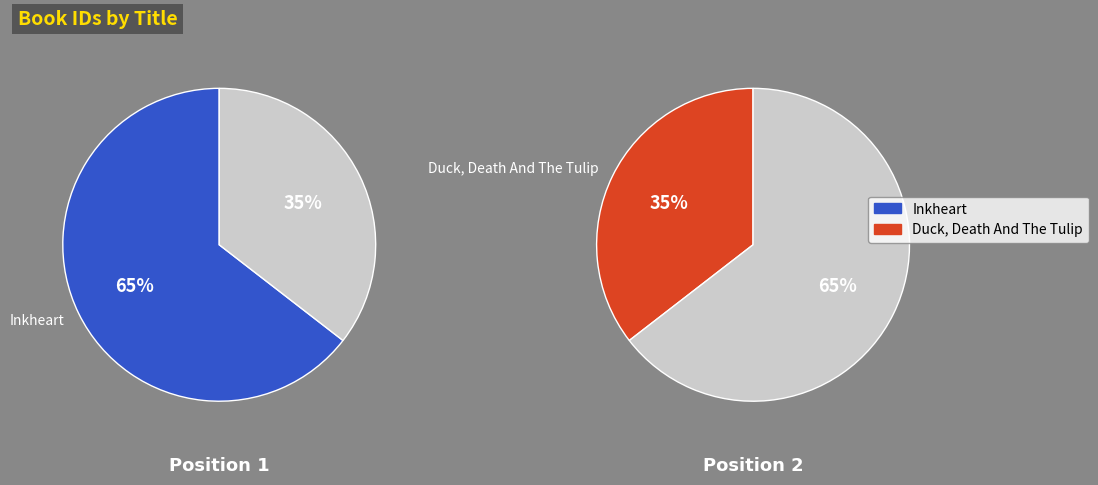

What is the smallest slice in the pie chart?

Duck, Death And The Tulip